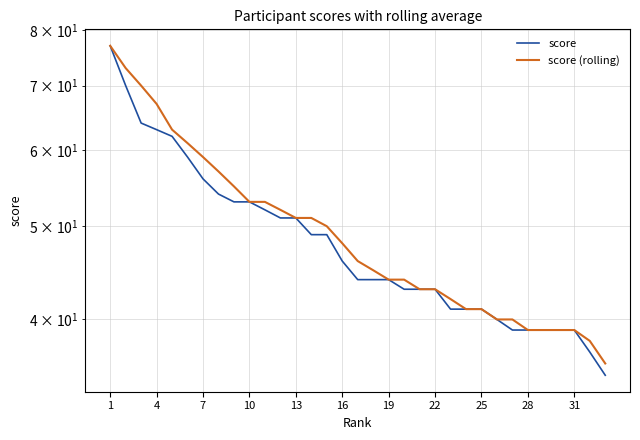

True or false: score has a value of 58 at 17.

False